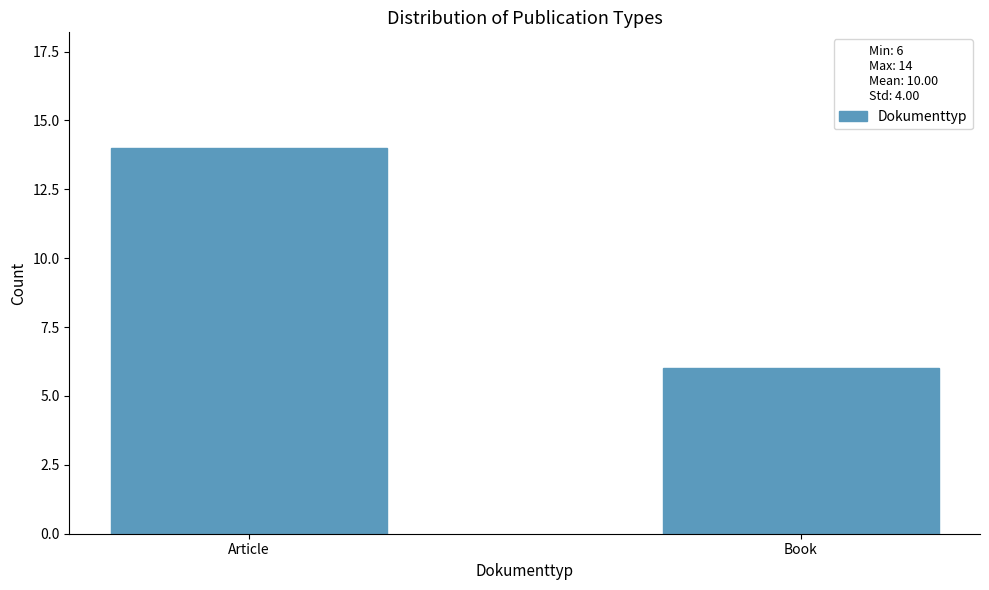

Reading left to right, transcribe all the data shown in this chart.

Article=14	Book=6